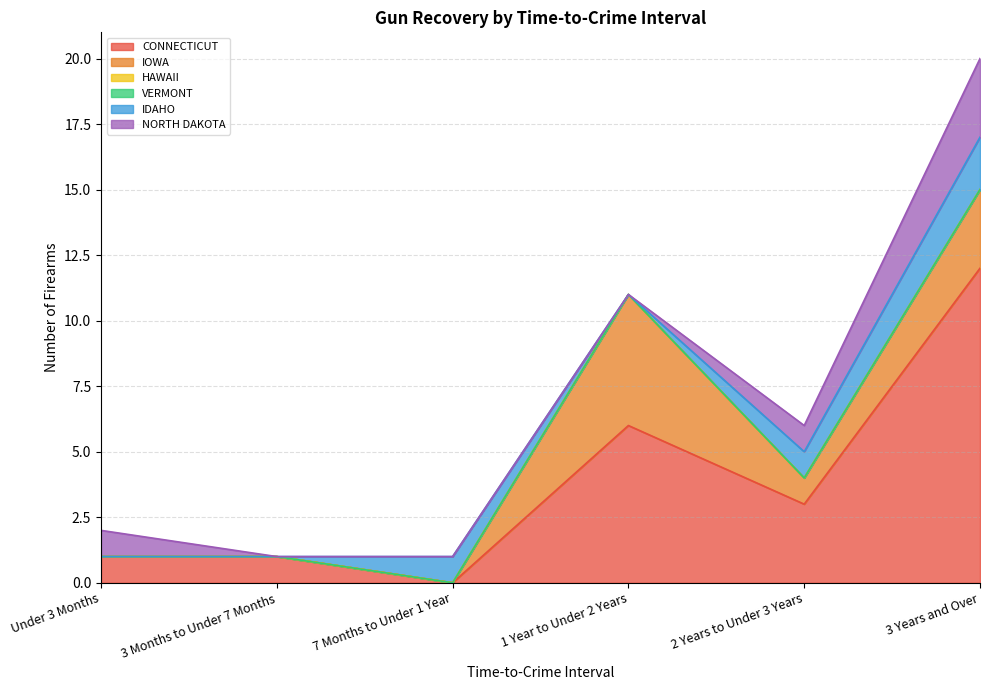

True or false: HAWAII and IDAHO intersect in this chart.

False